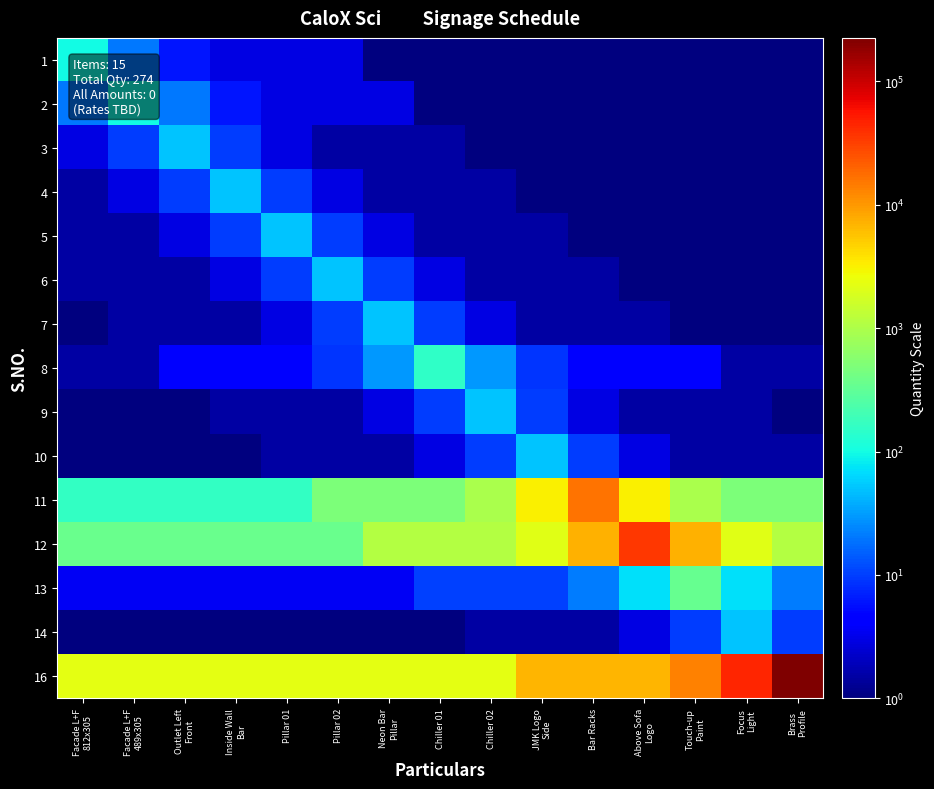

Reading right to left, transcribe all the data shown in this chart.

1: Brass
Profile=1.0	Focus
Light=1.0	Touch-up
Paint=1.0	Above Sofa
Logo=1.0	Bar Racks=1.0	JMK Logo
Side=1.0	Chiller 02=1.0	Chiller 01=1.0	Neon Bar
Pillar=1.0	Pillar 02=3.0	Pillar 01=3.0	Inside Wall
Bar=3.0	Outlet Left
Front=6.0	Facade L+F
489x305=20.0	Facade L+F
812x305=100.0
2: Brass
Profile=1.0	Focus
Light=1.0	Touch-up
Paint=1.0	Above Sofa
Logo=1.0	Bar Racks=1.0	JMK Logo
Side=1.0	Chiller 02=1.0	Chiller 01=1.0	Neon Bar
Pillar=3.0	Pillar 02=3.0	Pillar 01=3.0	Inside Wall
Bar=6.0	Outlet Left
Front=20.0	Facade L+F
489x305=100.0	Facade L+F
812x305=20.0
3: Brass
Profile=1.0	Focus
Light=1.0	Touch-up
Paint=1.0	Above Sofa
Logo=1.0	Bar Racks=1.0	JMK Logo
Side=1.0	Chiller 02=1.0	Chiller 01=1.5	Neon Bar
Pillar=1.5	Pillar 02=1.5	Pillar 01=3.0	Inside Wall
Bar=10.0	Outlet Left
Front=50.0	Facade L+F
489x305=10.0	Facade L+F
812x305=3.0
4: Brass
Profile=1.0	Focus
Light=1.0	Touch-up
Paint=1.0	Above Sofa
Logo=1.0	Bar Racks=1.0	JMK Logo
Side=1.0	Chiller 02=1.5	Chiller 01=1.5	Neon Bar
Pillar=1.5	Pillar 02=3.0	Pillar 01=10.0	Inside Wall
Bar=50.0	Outlet Left
Front=10.0	Facade L+F
489x305=3.0	Facade L+F
812x305=1.5
5: Brass
Profile=1.0	Focus
Light=1.0	Touch-up
Paint=1.0	Above Sofa
Logo=1.0	Bar Racks=1.0	JMK Logo
Side=1.5	Chiller 02=1.5	Chiller 01=1.5	Neon Bar
Pillar=3.0	Pillar 02=10.0	Pillar 01=50.0	Inside Wall
Bar=10.0	Outlet Left
Front=3.0	Facade L+F
489x305=1.5	Facade L+F
812x305=1.5
6: Brass
Profile=1.0	Focus
Light=1.0	Touch-up
Paint=1.0	Above Sofa
Logo=1.0	Bar Racks=1.5	JMK Logo
Side=1.5	Chiller 02=1.5	Chiller 01=3.0	Neon Bar
Pillar=10.0	Pillar 02=50.0	Pillar 01=10.0	Inside Wall
Bar=3.0	Outlet Left
Front=1.5	Facade L+F
489x305=1.5	Facade L+F
812x305=1.5
7: Brass
Profile=1.0	Focus
Light=1.0	Touch-up
Paint=1.0	Above Sofa
Logo=1.5	Bar Racks=1.5	JMK Logo
Side=1.5	Chiller 02=3.0	Chiller 01=10.0	Neon Bar
Pillar=50.0	Pillar 02=10.0	Pillar 01=3.0	Inside Wall
Bar=1.5	Outlet Left
Front=1.5	Facade L+F
489x305=1.5	Facade L+F
812x305=1.0
8: Brass
Profile=1.5	Focus
Light=1.5	Touch-up
Paint=4.5	Above Sofa
Logo=4.5	Bar Racks=4.5	JMK Logo
Side=9.0	Chiller 02=30.0	Chiller 01=150.0	Neon Bar
Pillar=30.0	Pillar 02=9.0	Pillar 01=4.5	Inside Wall
Bar=4.5	Outlet Left
Front=4.5	Facade L+F
489x305=1.5	Facade L+F
812x305=1.5
9: Brass
Profile=1.0	Focus
Light=1.5	Touch-up
Paint=1.5	Above Sofa
Logo=1.5	Bar Racks=3.0	JMK Logo
Side=10.0	Chiller 02=50.0	Chiller 01=10.0	Neon Bar
Pillar=3.0	Pillar 02=1.5	Pillar 01=1.5	Inside Wall
Bar=1.5	Outlet Left
Front=1.0	Facade L+F
489x305=1.0	Facade L+F
812x305=1.0
10: Brass
Profile=1.5	Focus
Light=1.5	Touch-up
Paint=1.5	Above Sofa
Logo=3.0	Bar Racks=10.0	JMK Logo
Side=50.0	Chiller 02=10.0	Chiller 01=3.0	Neon Bar
Pillar=1.5	Pillar 02=1.5	Pillar 01=1.5	Inside Wall
Bar=1.0	Outlet Left
Front=1.0	Facade L+F
489x305=1.0	Facade L+F
812x305=1.0
11: Brass
Profile=480.0	Focus
Light=480.0	Touch-up
Paint=960.0	Above Sofa
Logo=3200.0	Bar Racks=16000.0	JMK Logo
Side=3200.0	Chiller 02=960.0	Chiller 01=480.0	Neon Bar
Pillar=480.0	Pillar 02=480.0	Pillar 01=160.0	Inside Wall
Bar=160.0	Outlet Left
Front=160.0	Facade L+F
489x305=160.0	Facade L+F
812x305=160.0
12: Brass
Profile=1080.0	Focus
Light=2160.0	Touch-up
Paint=7200.0	Above Sofa
Logo=36000.0	Bar Racks=7200.0	JMK Logo
Side=2160.0	Chiller 02=1080.0	Chiller 01=1080.0	Neon Bar
Pillar=1080.0	Pillar 02=360.0	Pillar 01=360.0	Inside Wall
Bar=360.0	Outlet Left
Front=360.0	Facade L+F
489x305=360.0	Facade L+F
812x305=360.0
13: Brass
Profile=21.0	Focus
Light=70.0	Touch-up
Paint=350.0	Above Sofa
Logo=70.0	Bar Racks=21.0	JMK Logo
Side=10.5	Chiller 02=10.5	Chiller 01=10.5	Neon Bar
Pillar=3.5	Pillar 02=3.5	Pillar 01=3.5	Inside Wall
Bar=3.5	Outlet Left
Front=3.5	Facade L+F
489x305=3.5	Facade L+F
812x305=3.5
14: Brass
Profile=10.0	Focus
Light=50.0	Touch-up
Paint=10.0	Above Sofa
Logo=3.0	Bar Racks=1.5	JMK Logo
Side=1.5	Chiller 02=1.5	Chiller 01=1.0	Neon Bar
Pillar=1.0	Pillar 02=1.0	Pillar 01=1.0	Inside Wall
Bar=1.0	Outlet Left
Front=1.0	Facade L+F
489x305=1.0	Facade L+F
812x305=1.0
16: Brass
Profile=225000.0	Focus
Light=45000.0	Touch-up
Paint=13500.0	Above Sofa
Logo=6750.0	Bar Racks=6750.0	JMK Logo
Side=6750.0	Chiller 02=2250.0	Chiller 01=2250.0	Neon Bar
Pillar=2250.0	Pillar 02=2250.0	Pillar 01=2250.0	Inside Wall
Bar=2250.0	Outlet Left
Front=2250.0	Facade L+F
489x305=2250.0	Facade L+F
812x305=2250.0